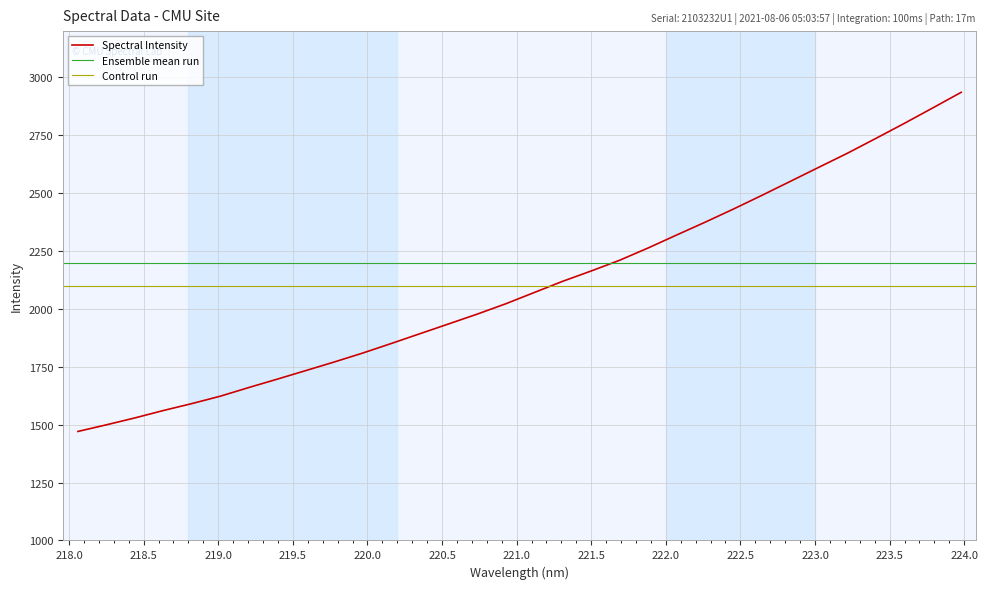

What is the value of the 9th point from the left?

1734.2